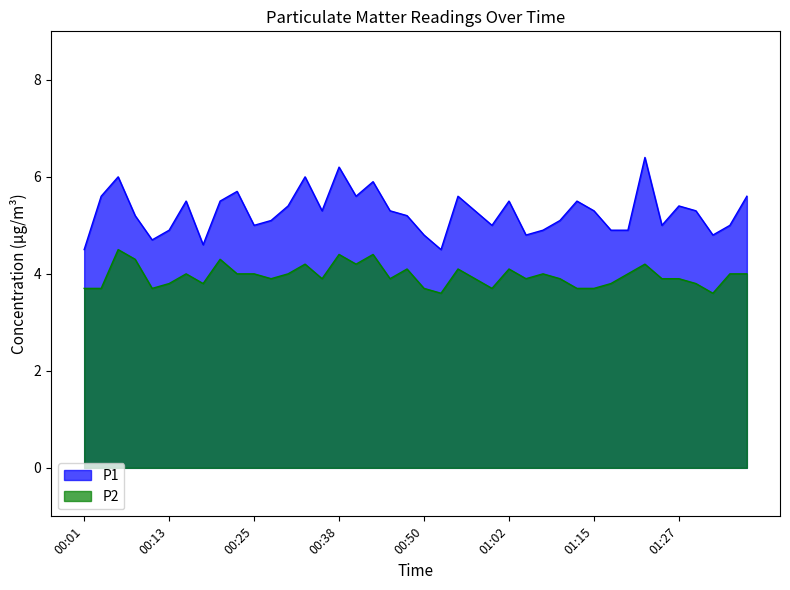

At which category does P2 reach its first local valley?

00:11